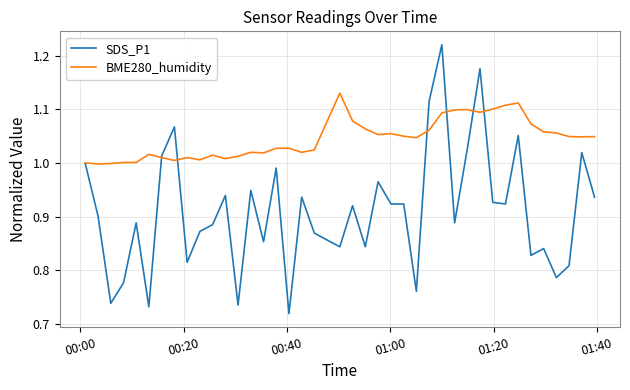

Rank the series by their average value, from lowest to highest.

SDS_P1, BME280_humidity